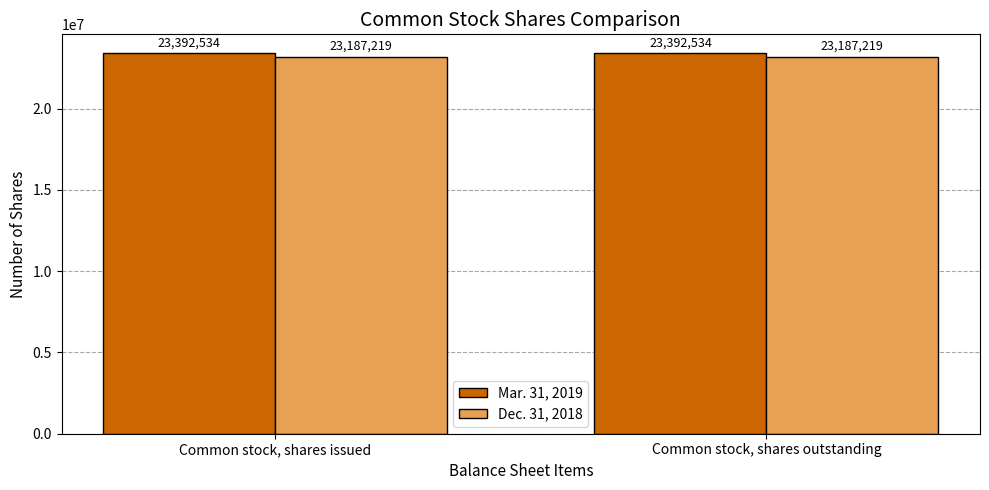

What is the greatest value displayed?

23392534